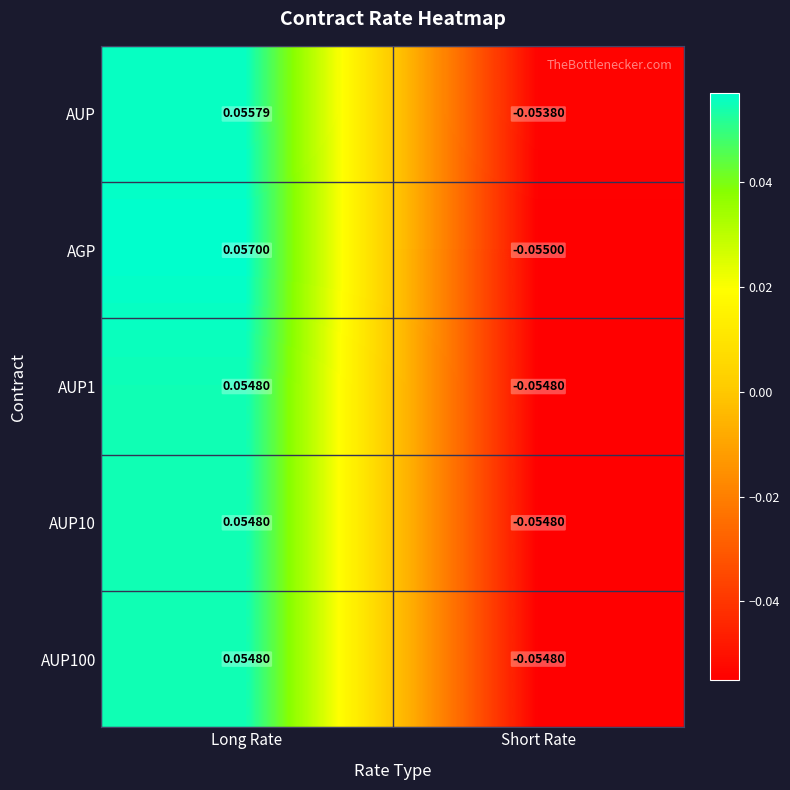

Which series changed the most between Long Rate and Short Rate?

AGP